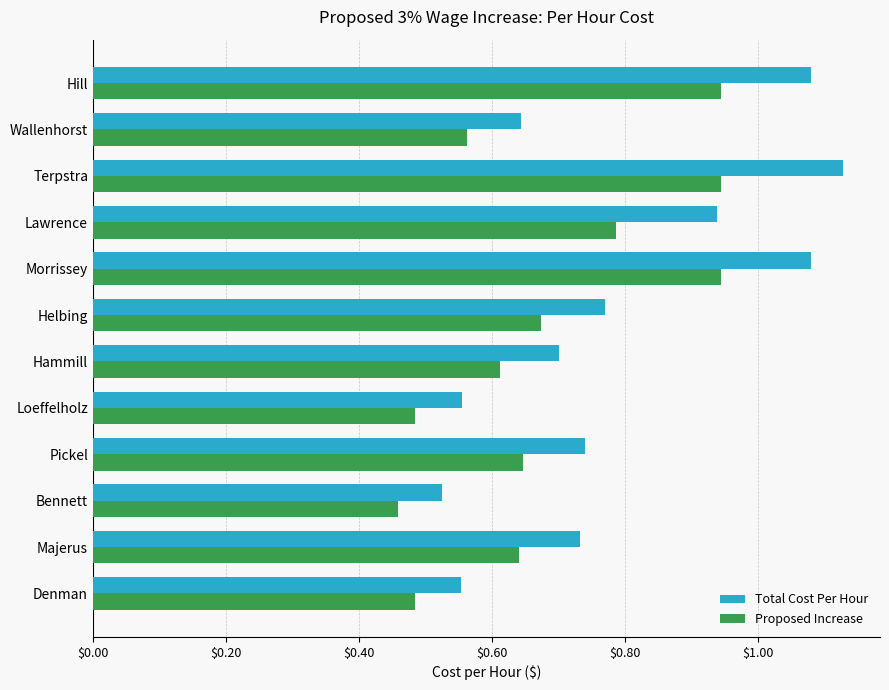

At which label does Total Cost Per Hour reach its minimum?

Bennett